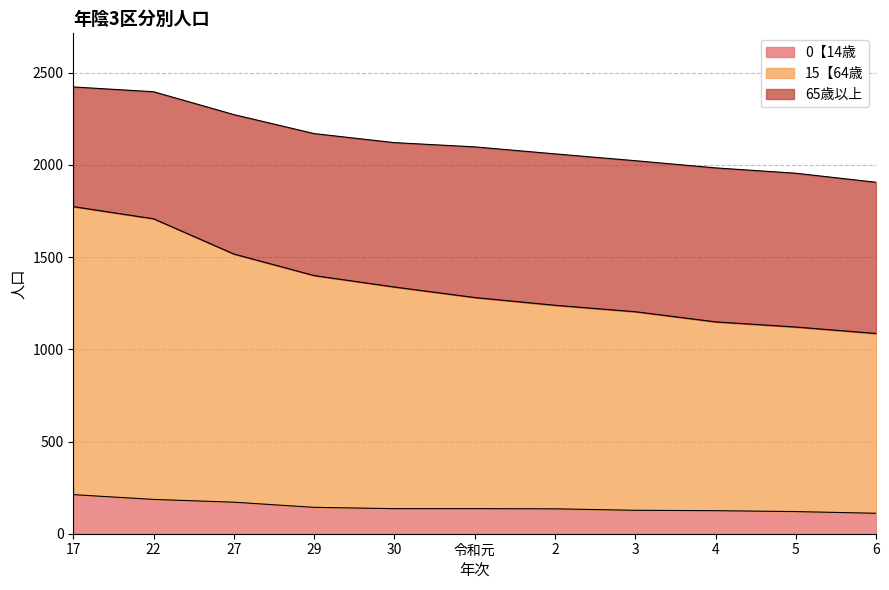

What is the difference between the 0【14歳 values at 2 and 17?

77